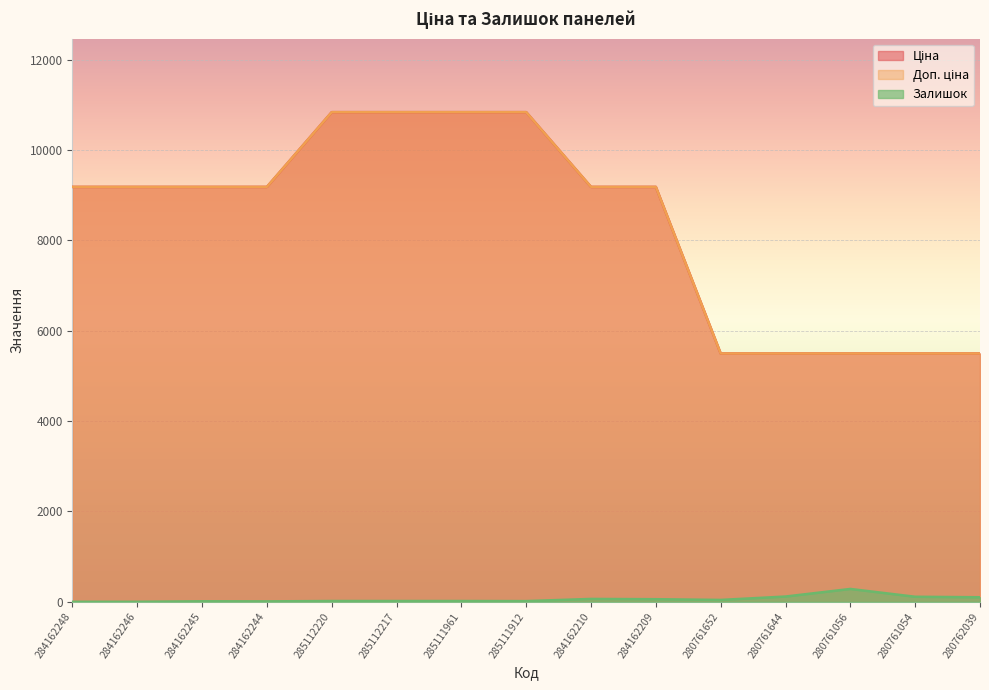

What is the approximate value of Ціна at 285112217?

10840.1